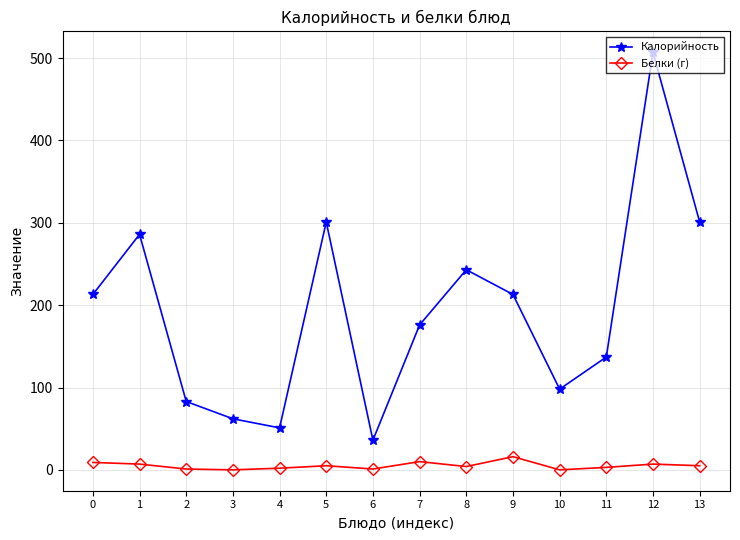

Which series has the widest spread of values?

Калорийность